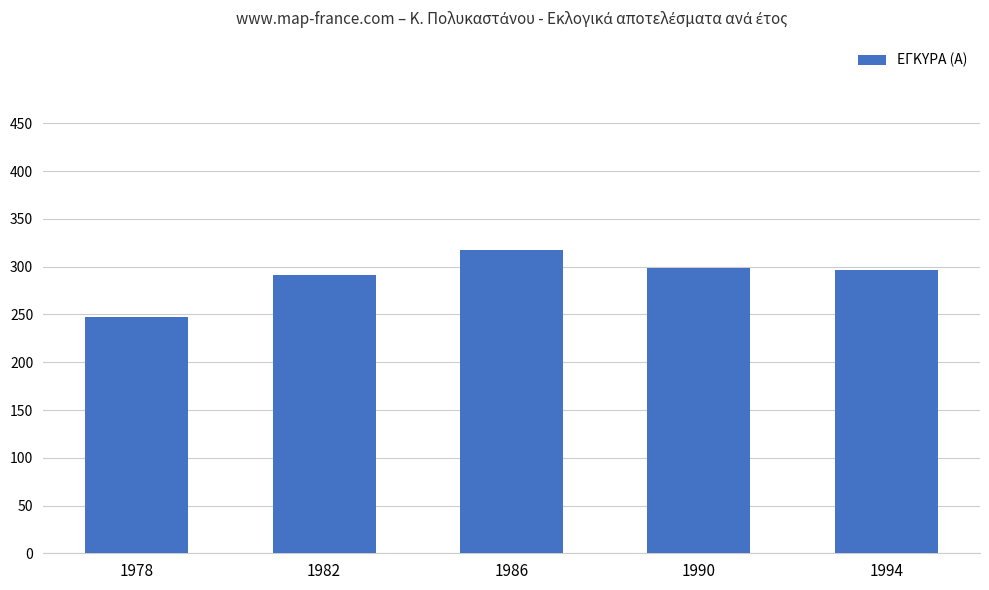

Are the bars horizontal?

No